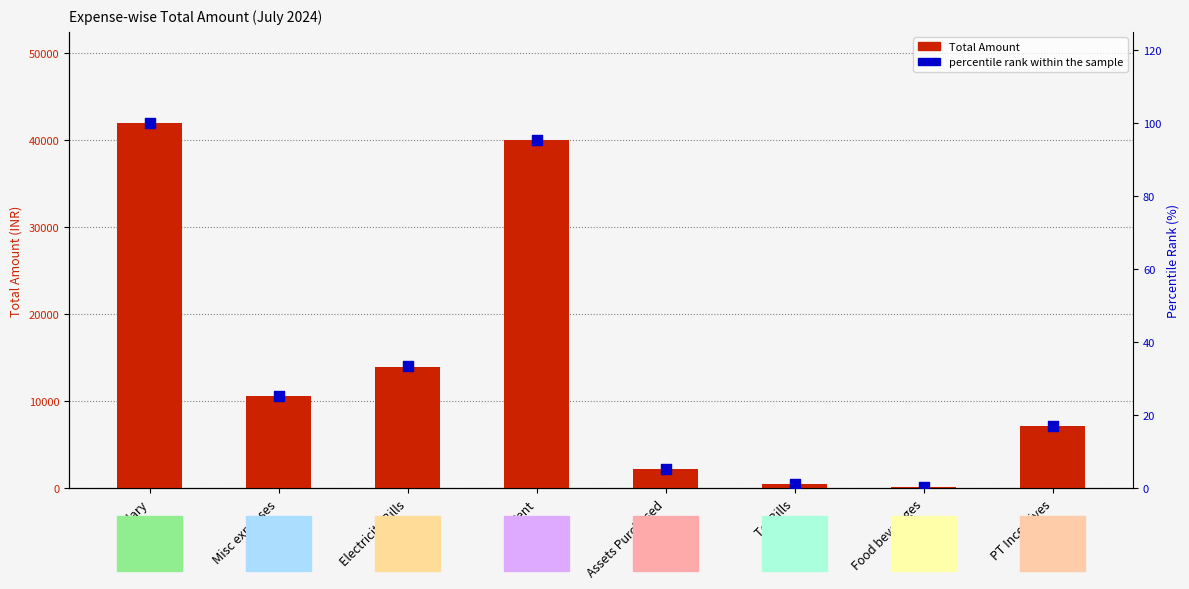

Which series has the largest Y range (max minus min)?

Total Amount